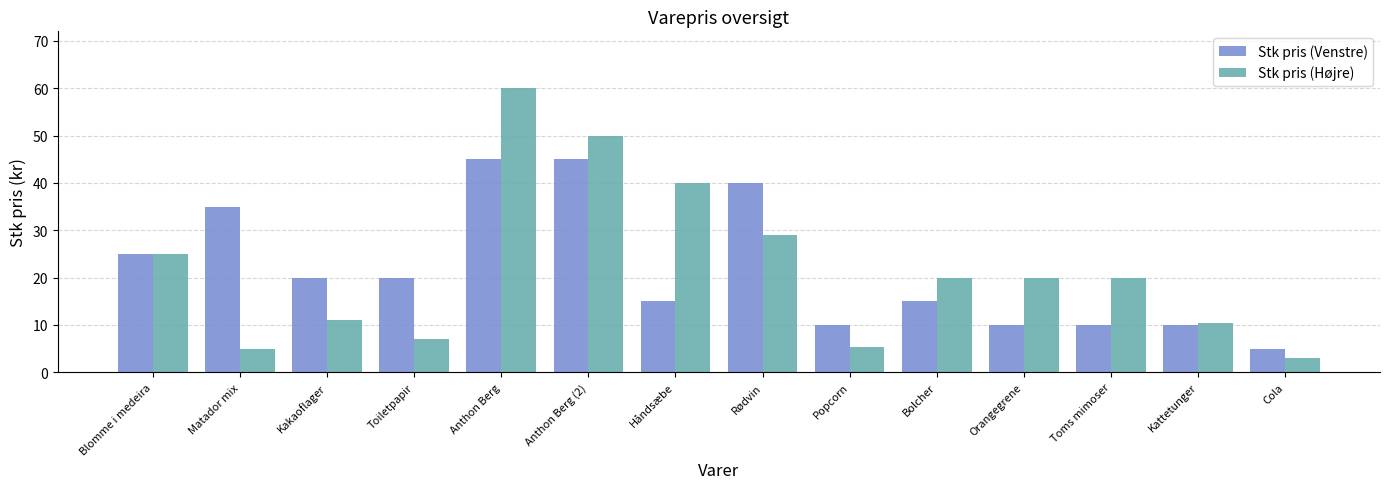

How many data points in Stk pris (Venstre) are less than 20?

7